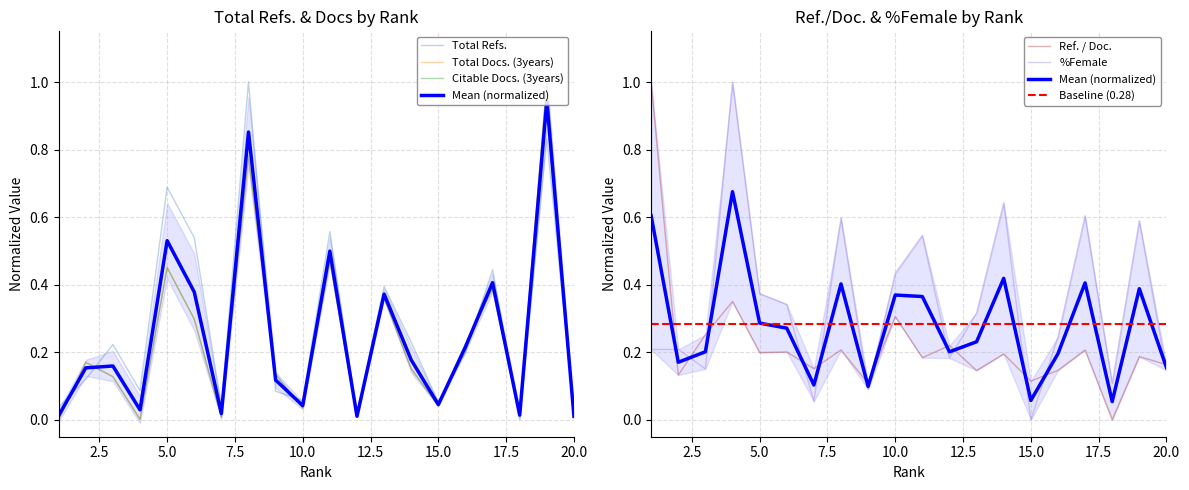

Which label corresponds to the smallest value in the chart?

18